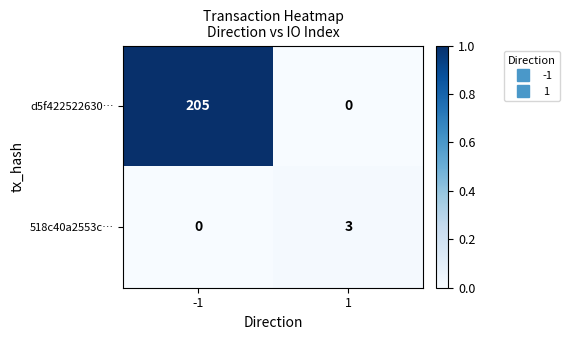

The value of d5f422522630… at 1 is 0. True or false?

True